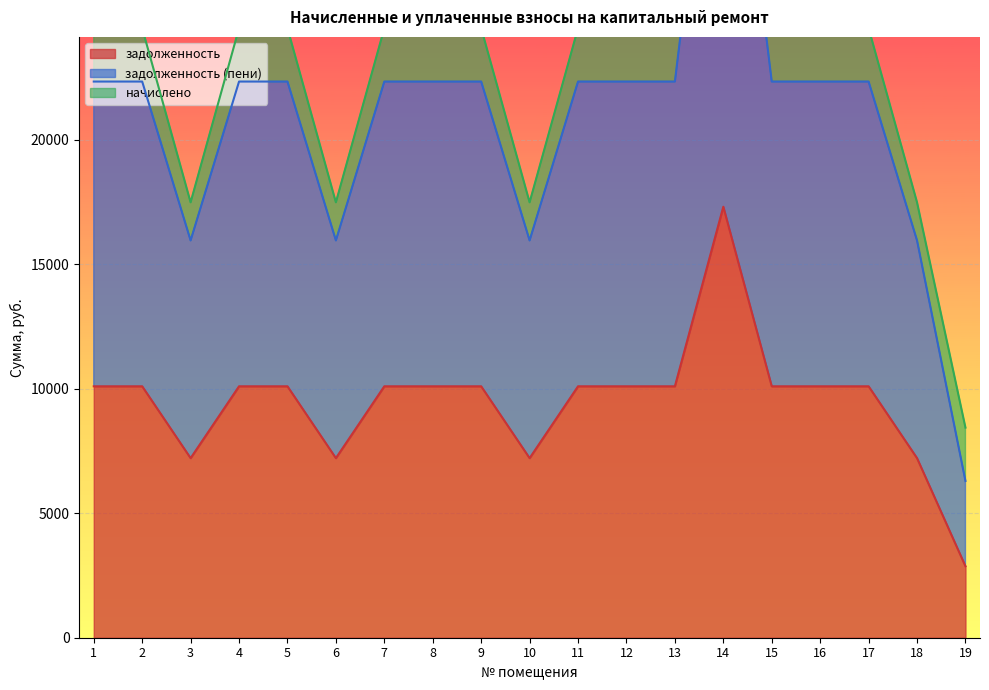

What is the difference between the maximum and minimum values in the задолженность series?

14437.6